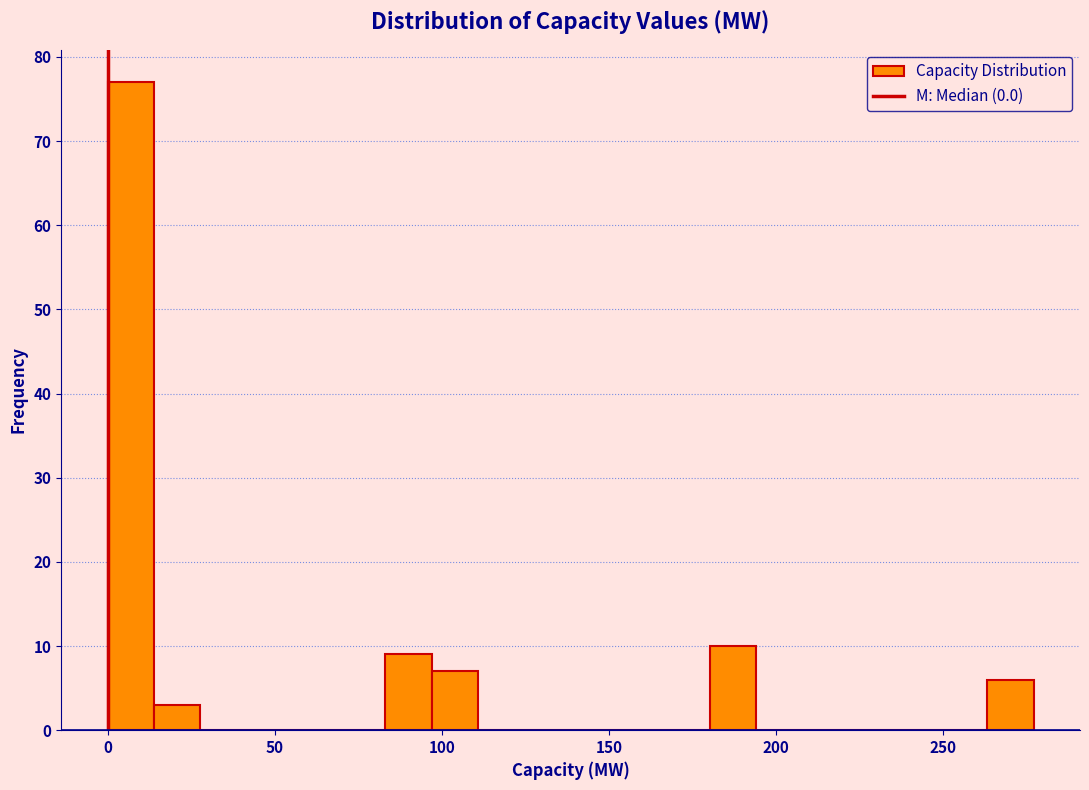

Around what value on the x-axis is the tallest bar? Give the approximate position of its centre, as read against the axis.

5